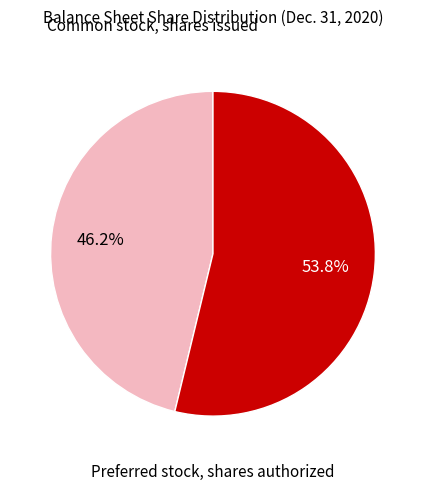

To the nearest percent, what is the difference between the largest and smallest slice percentages?

8%